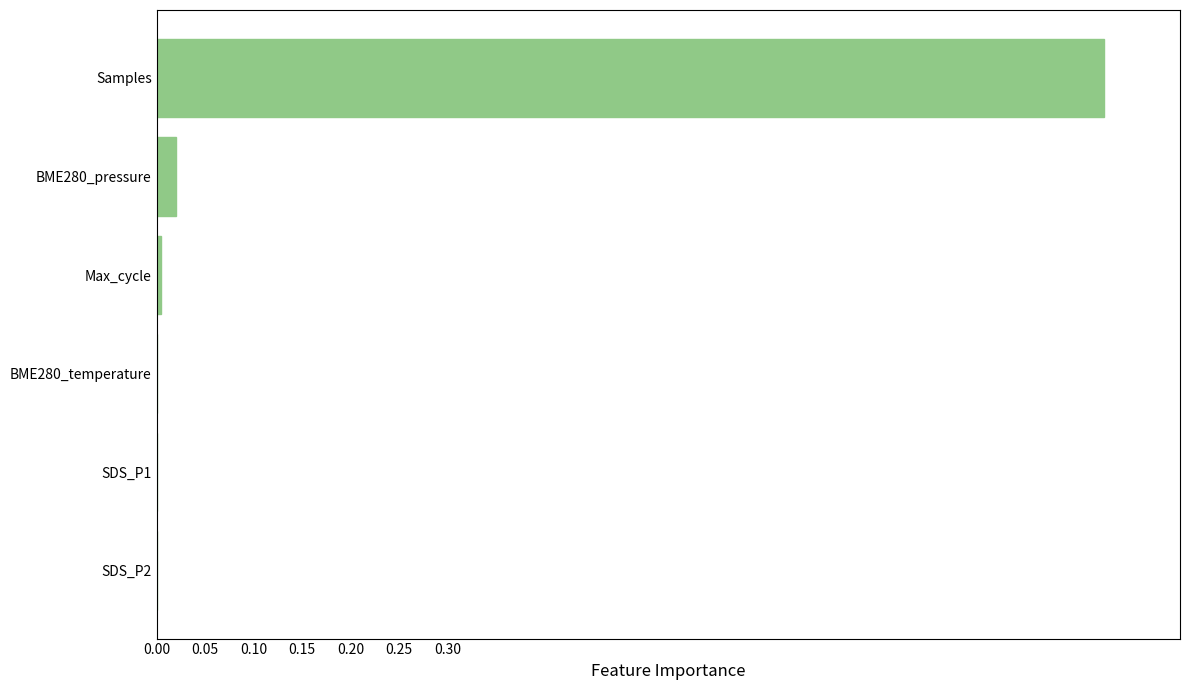

Are the bars grouped side by side (vs. stacked)?

No